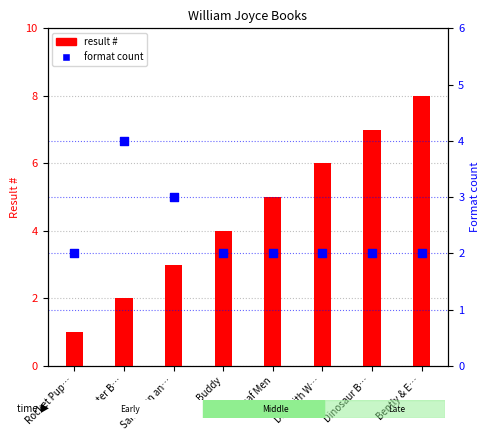

At which category is the sum across all series the highest?

Bently & E…